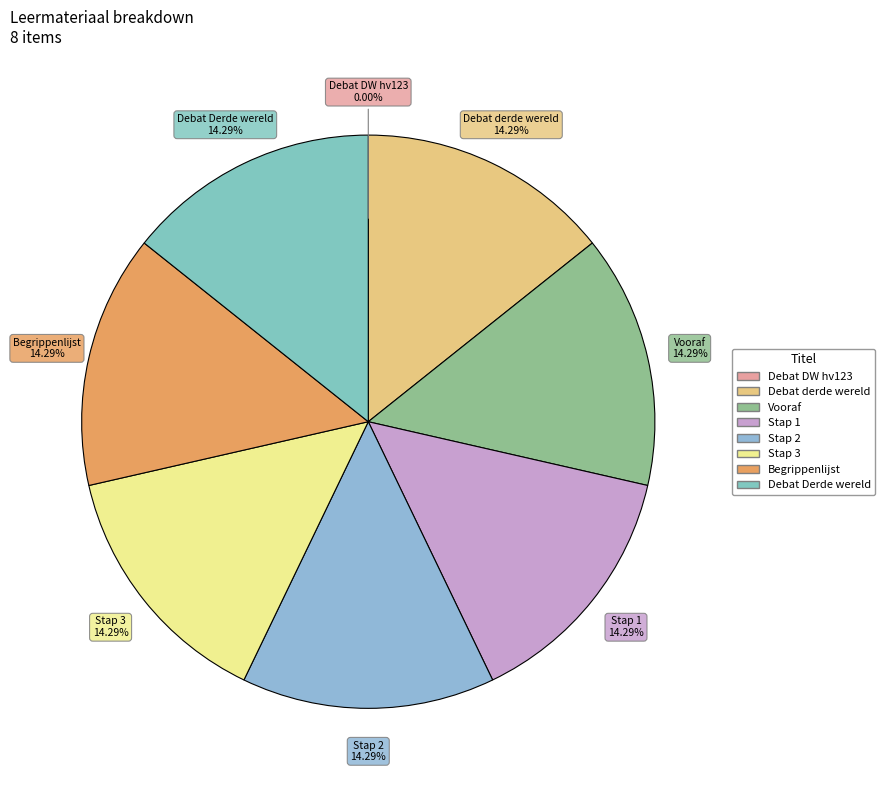

Is there any slice that represents more than half of the pie?

No